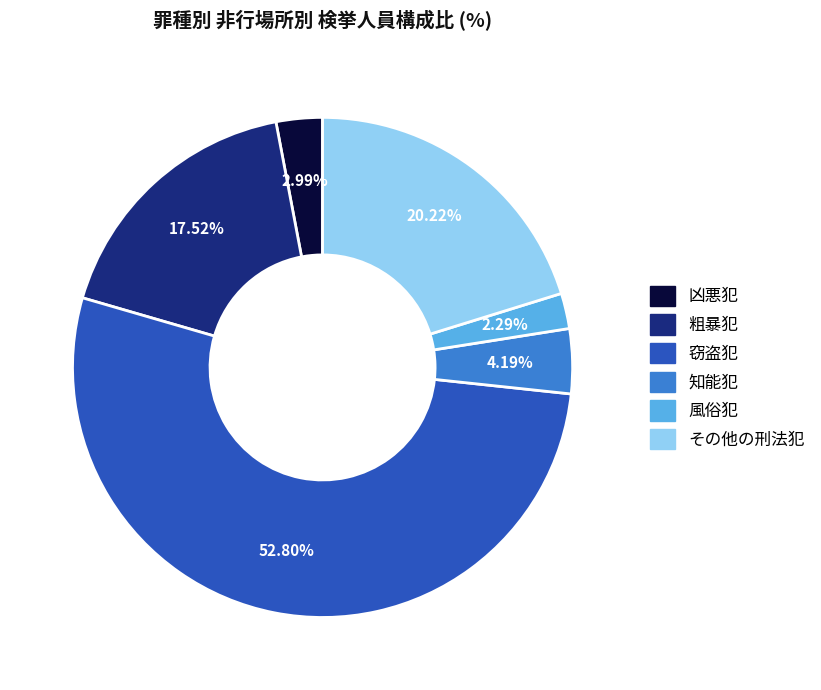

Is the sum of 知能犯 and その他の刑法犯 greater than half?

No